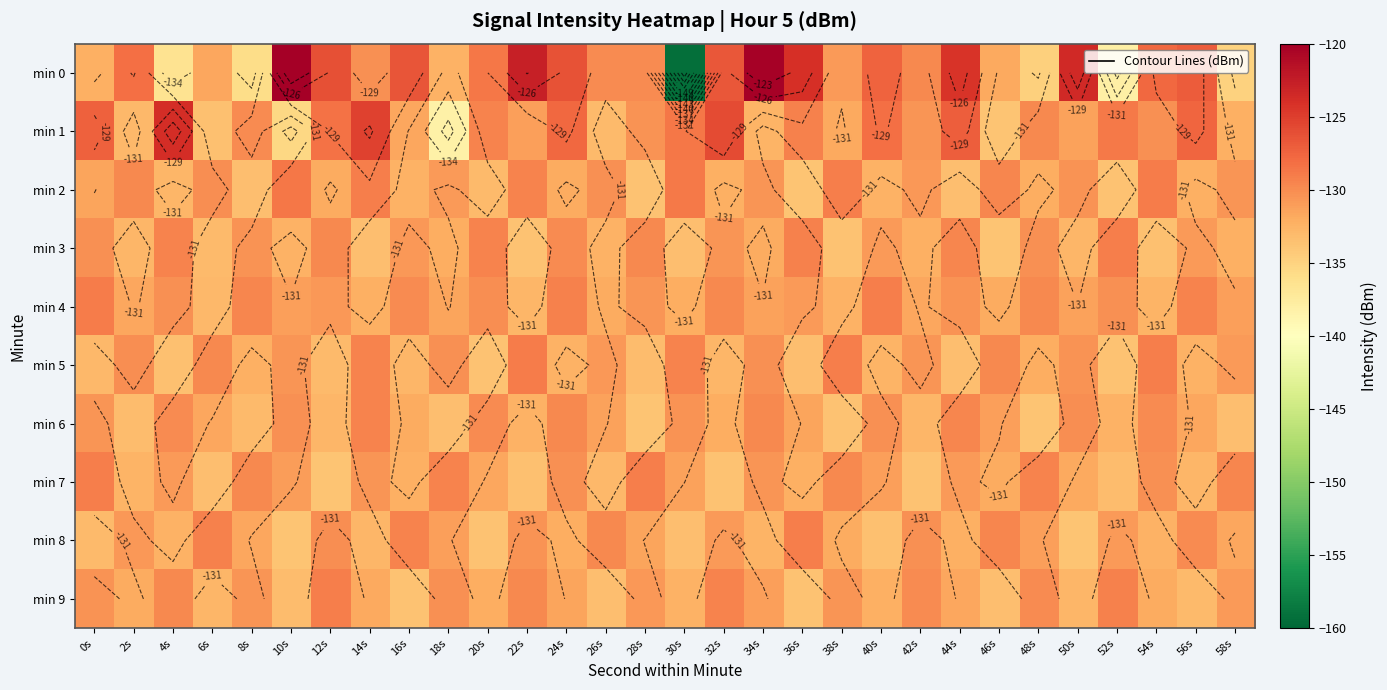

What is the difference between the min 5 values at 50s and 32s?

2.4